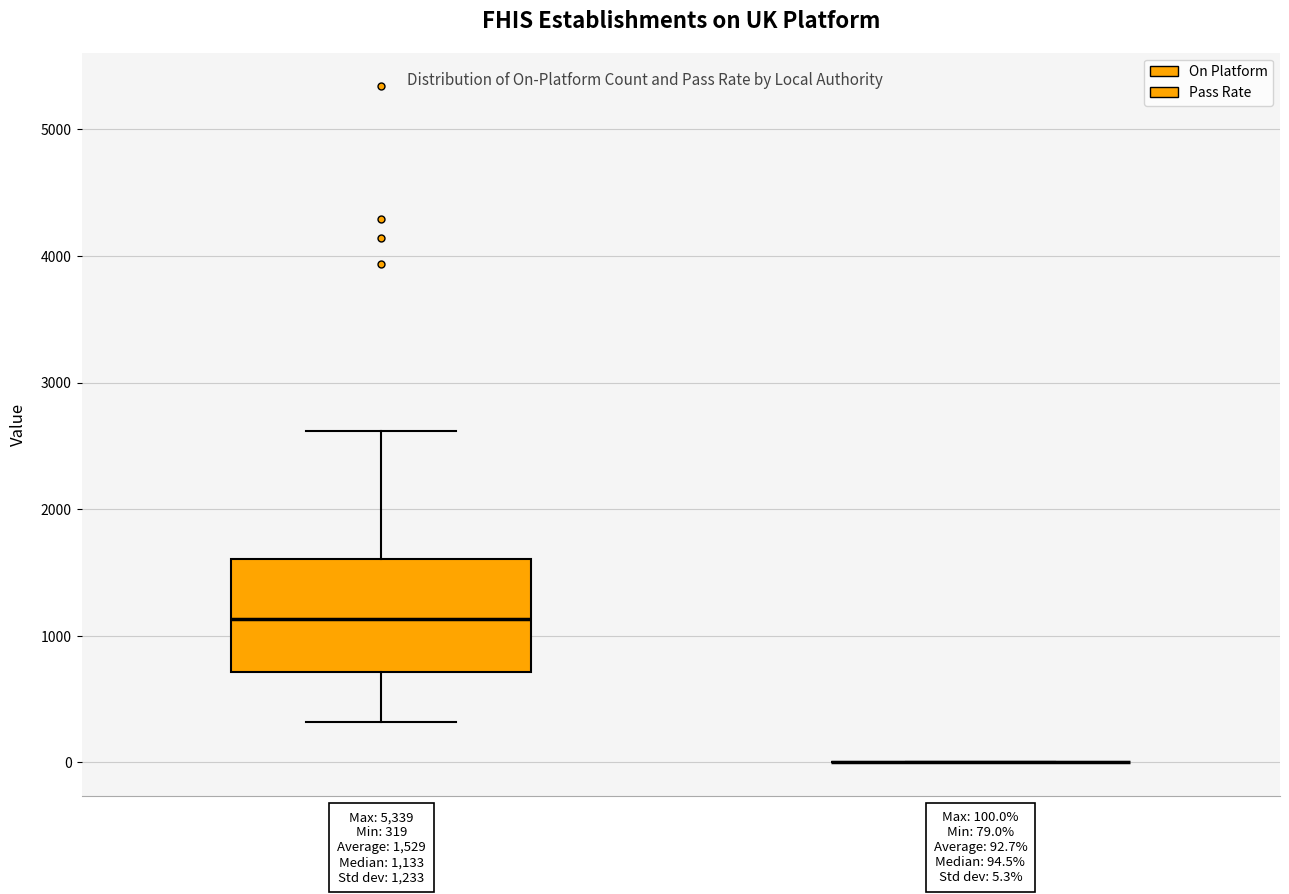

Comparing the boxes themselves (not the whiskers), which one is the tallest?

On Platform